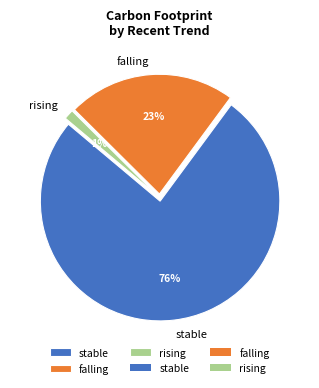

To the nearest percent, what is the difference between the largest and smallest slice percentages?

75%